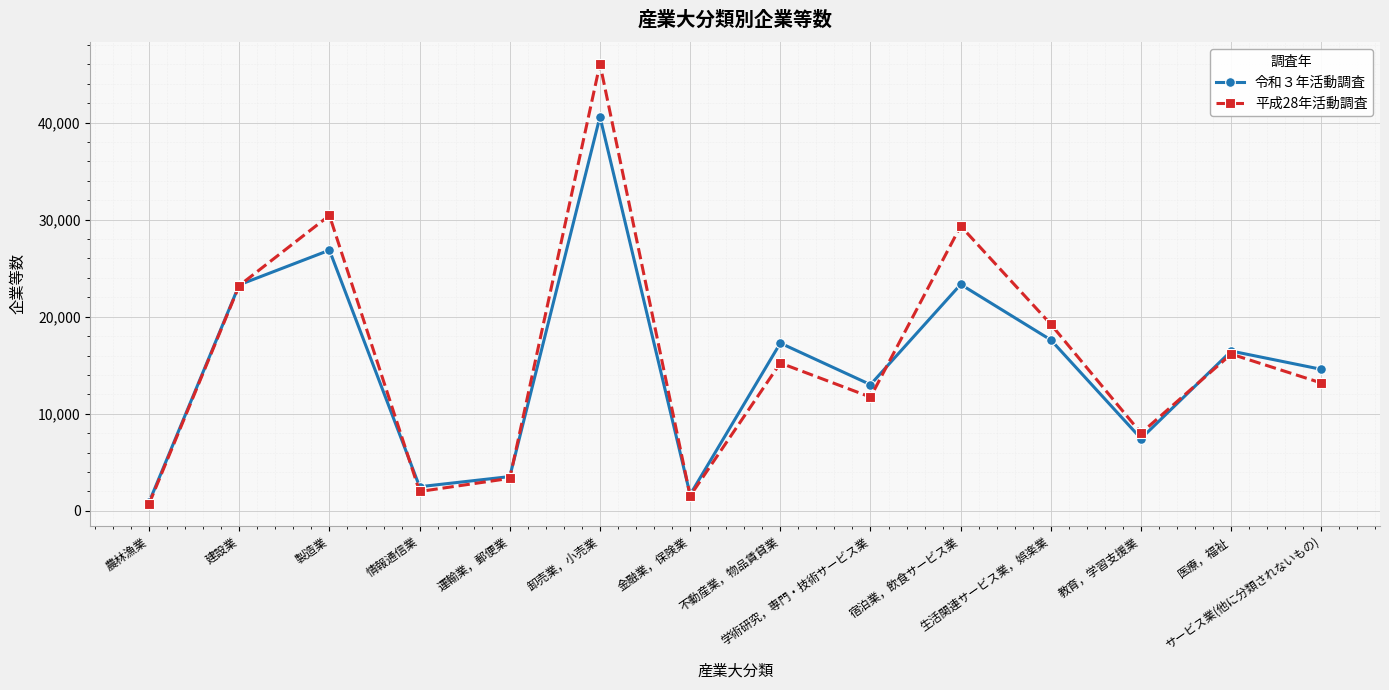

What is the sum of all 令和３年活動調査 values?

209059